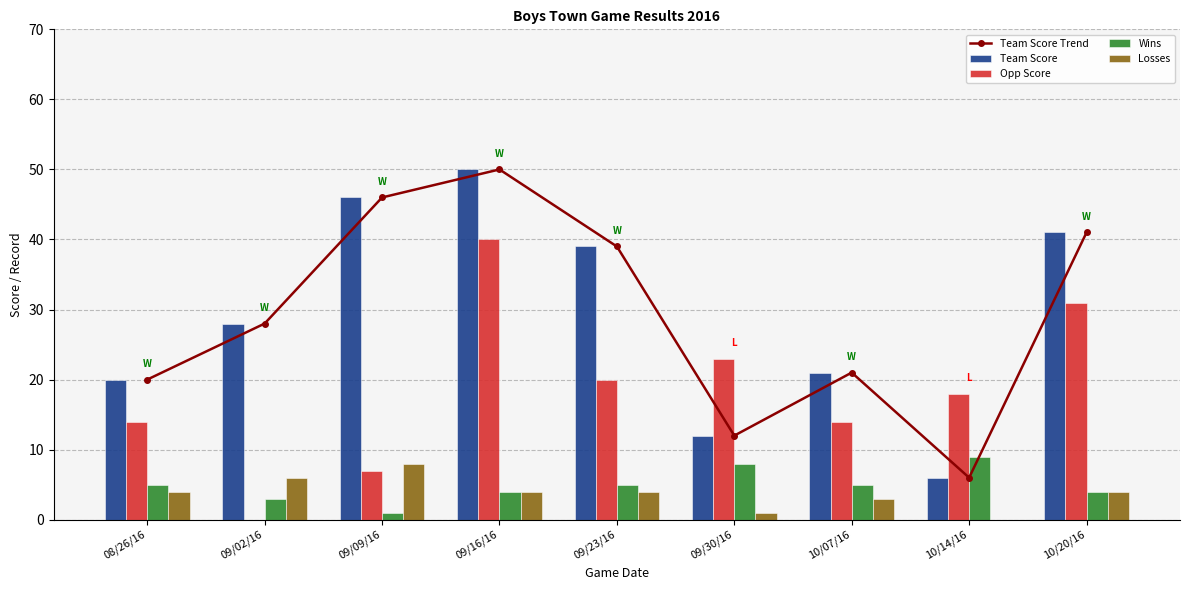

What is the average value of the Team Score series?

29